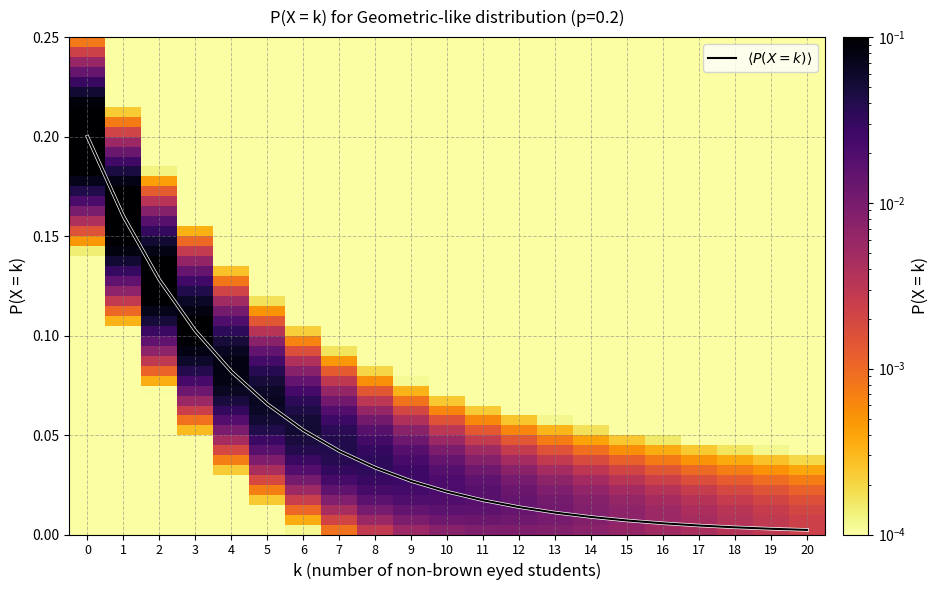

What is the sum of all values?

1.0